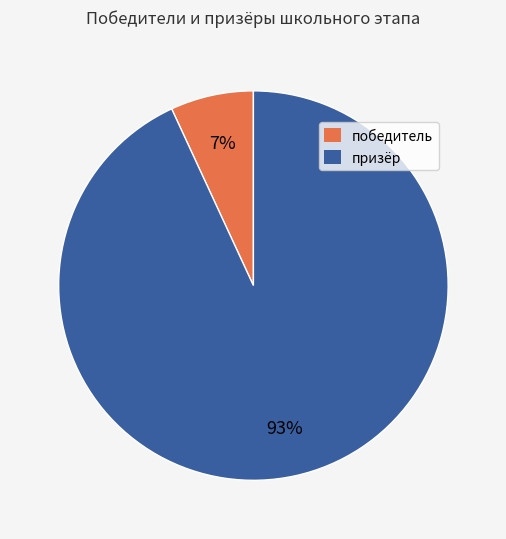

Rank the categories by value from lowest to highest.

победитель, призёр